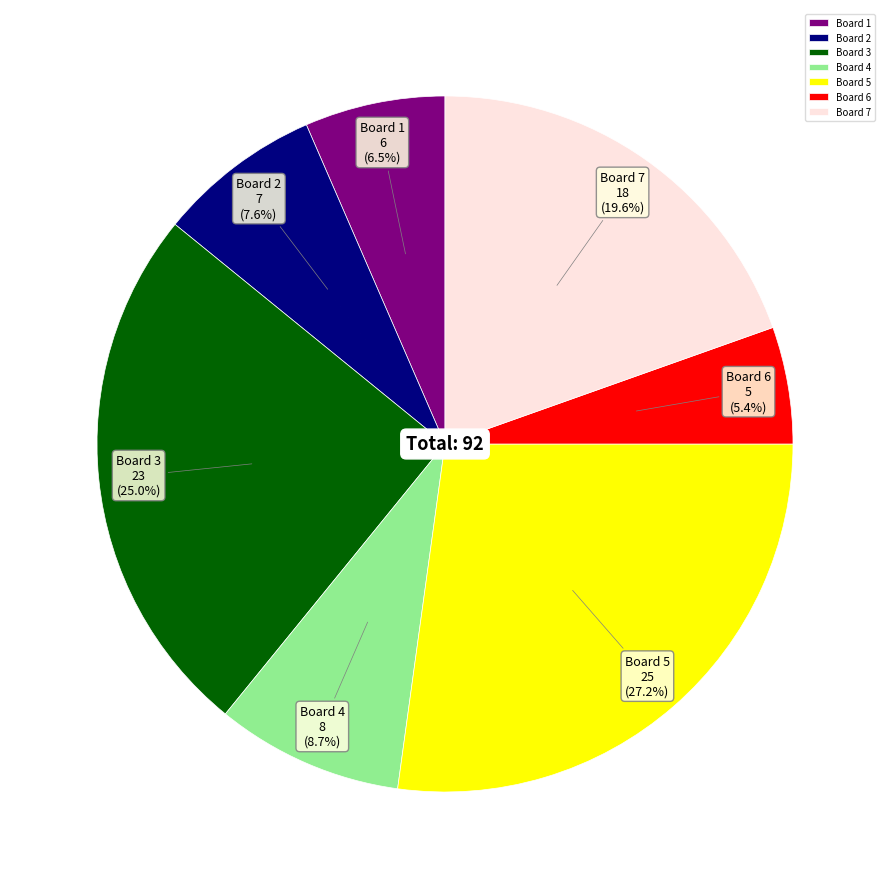

Does Board 3 account for over 50% of the chart?

No